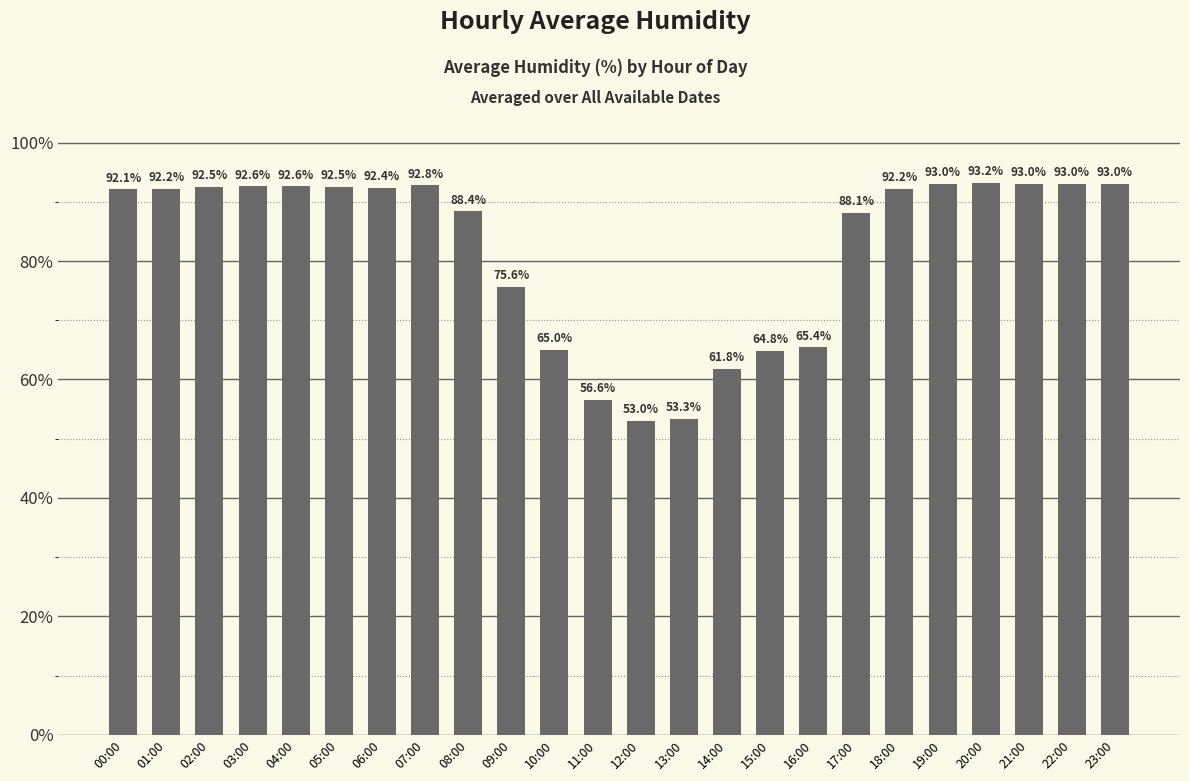

Is it true that the value at 18:00 is 43.7?

False